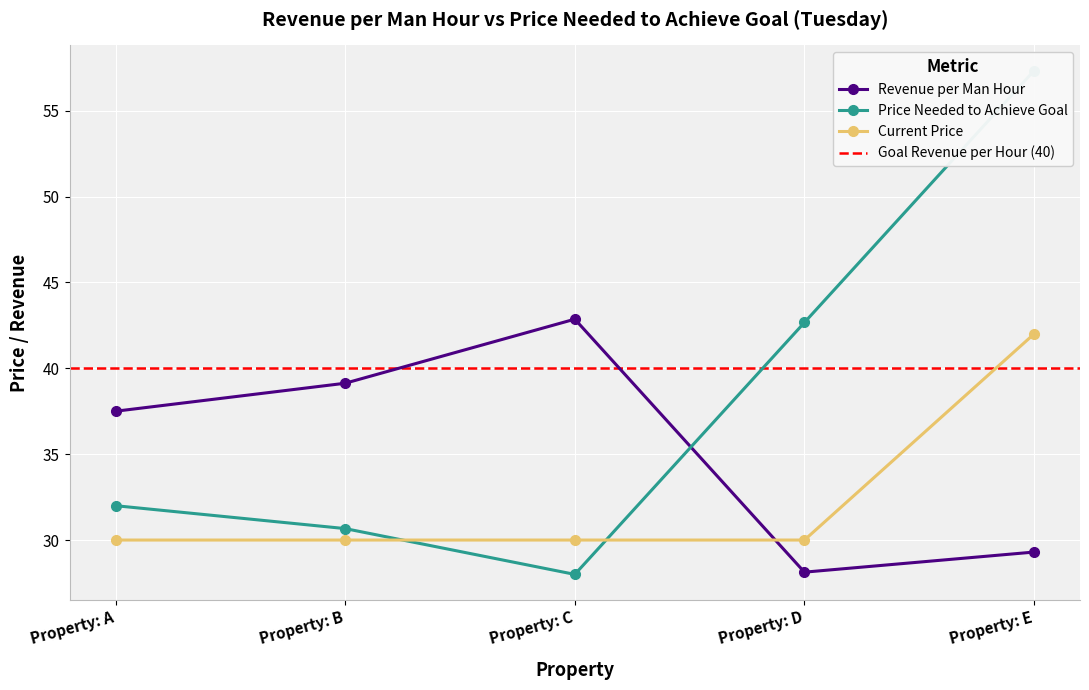

Reading left to right, what are all the values shown in this chart?

Revenue per Man Hour: Property: A=37.5	Property: B=39.1	Property: C=42.9	Property: D=28.1	Property: E=29.3
Price Needed to Achieve Goal: Property: A=32.0	Property: B=30.7	Property: C=28.0	Property: D=42.7	Property: E=57.3
Current Price: Property: A=30.0	Property: B=30.0	Property: C=30.0	Property: D=30.0	Property: E=42.0